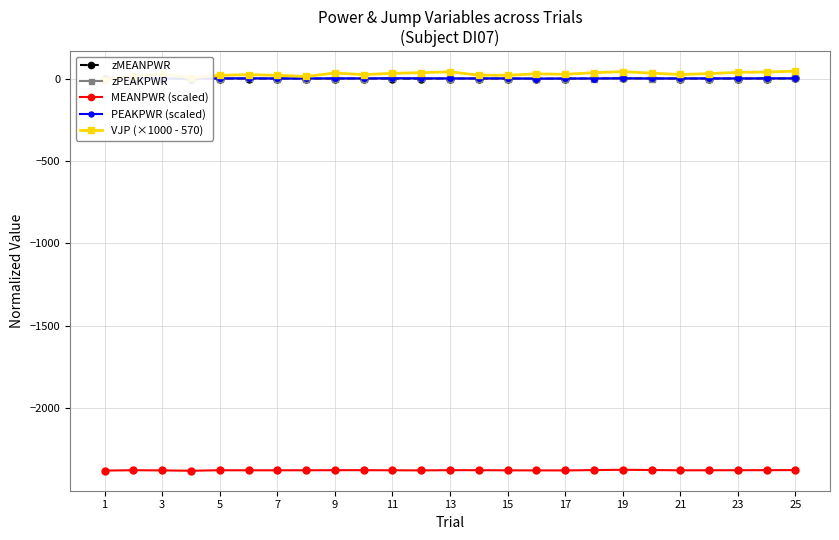

List the series in order of their peak value, lowest first.

MEANPWR (scaled), zPEAKPWR, PEAKPWR (scaled), zMEANPWR, VJP (×1000 - 570)